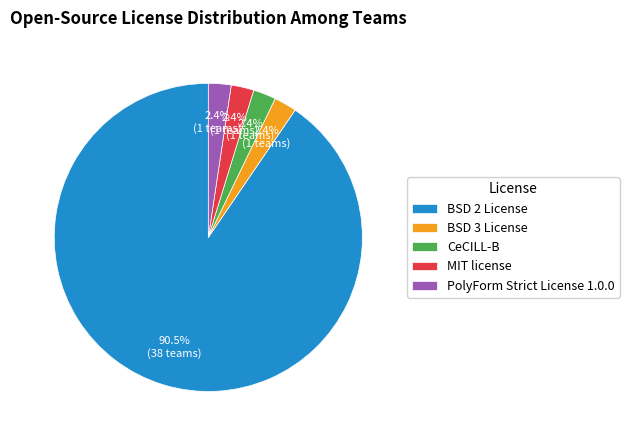

Which category accounts for the majority?

BSD 2 License